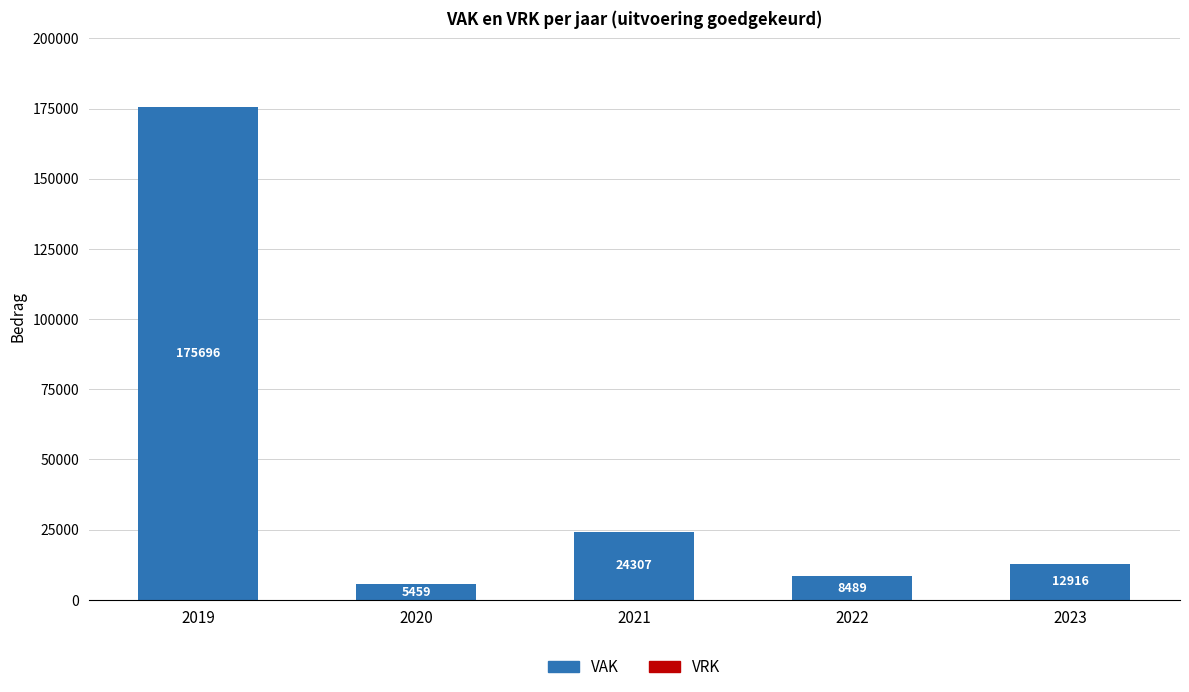

True or false: the data shows 38019 at 2021.

False